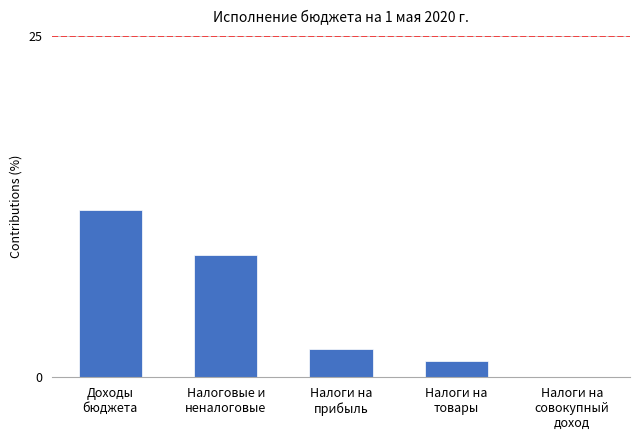

Which label corresponds to the largest value in the chart?

Доходы
бюджета